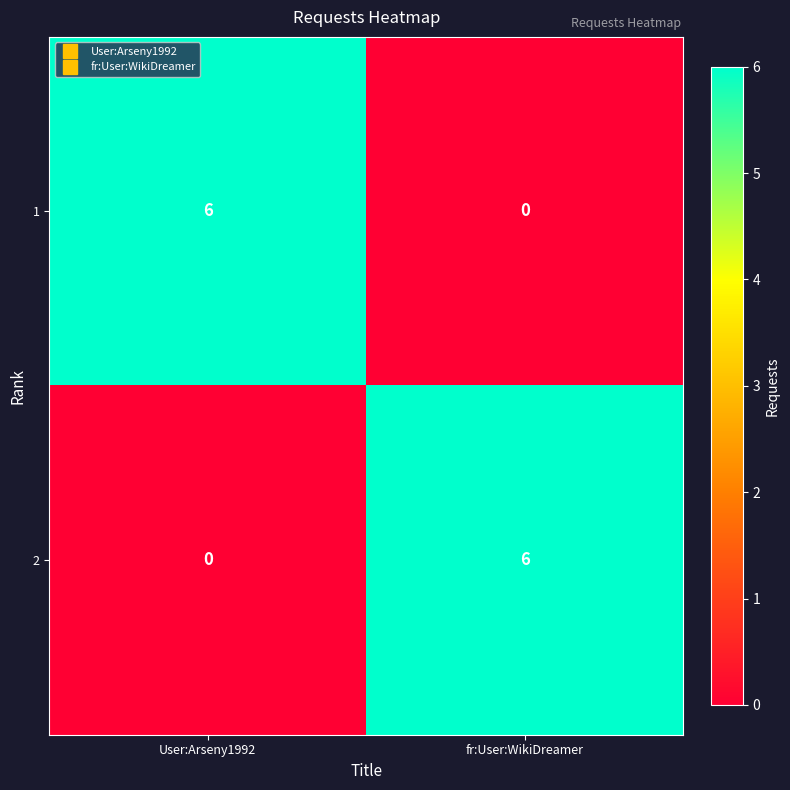

Reading right to left, extract all data points from this chart.

1: fr:User:WikiDreamer=0	User:Arseny1992=6
2: fr:User:WikiDreamer=6	User:Arseny1992=0